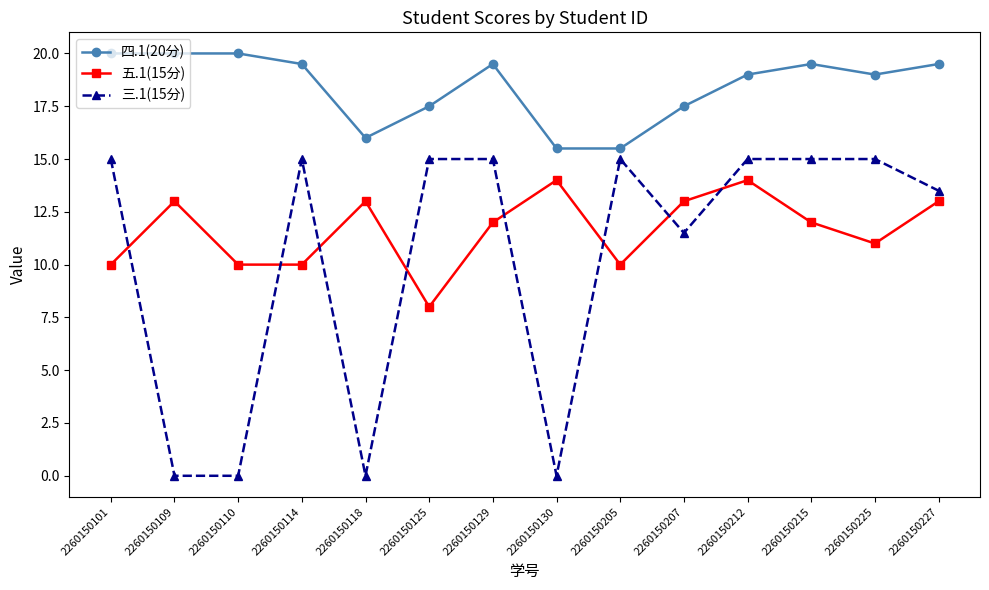

What is the difference between the highest and lowest values at 2260150118?

16.0